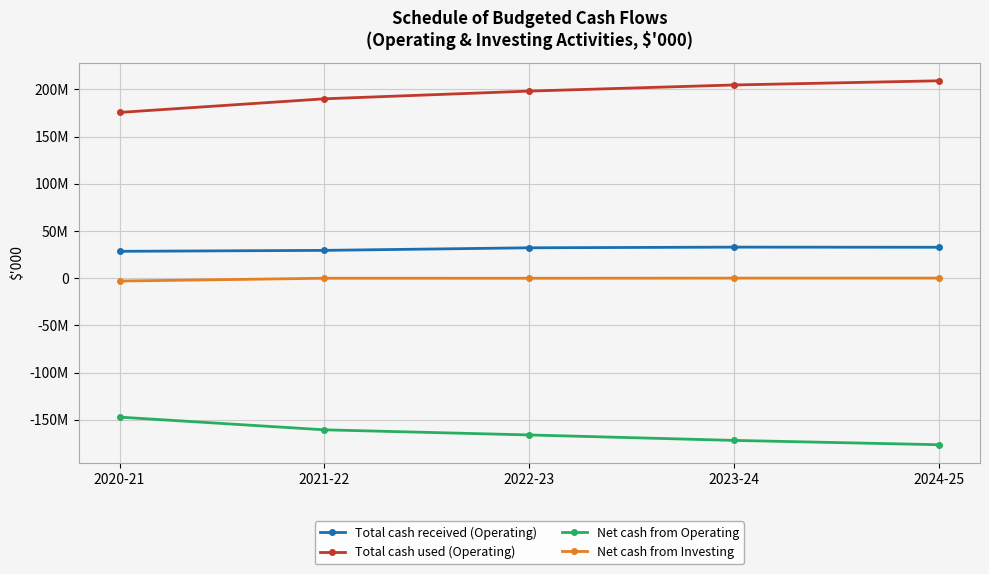

True or false: Total cash received (Operating) has a value of 47534545 at 2020-21.

False